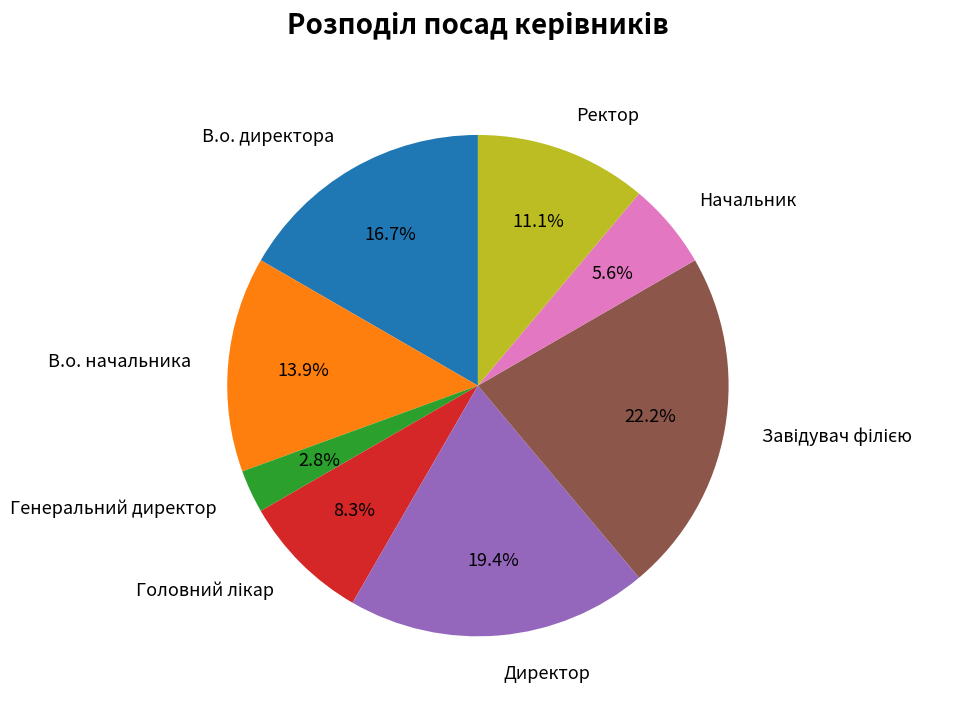

Combined, do Ректор and Директор account for over 50%?

No